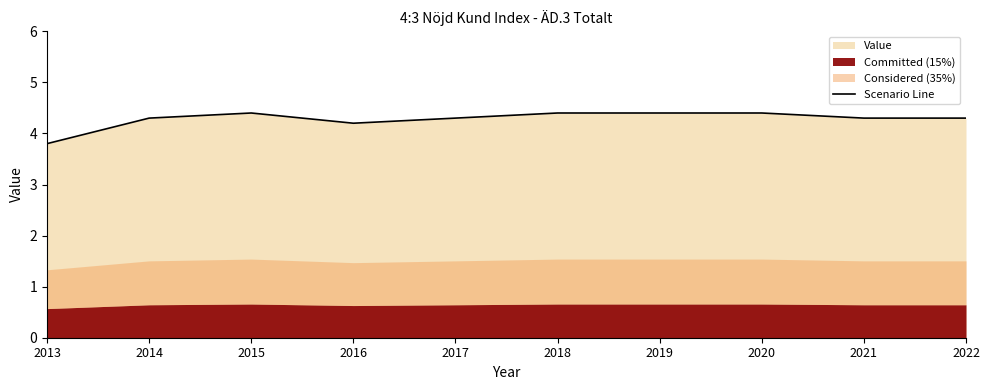

What is the difference between the maximum and minimum values?

0.6